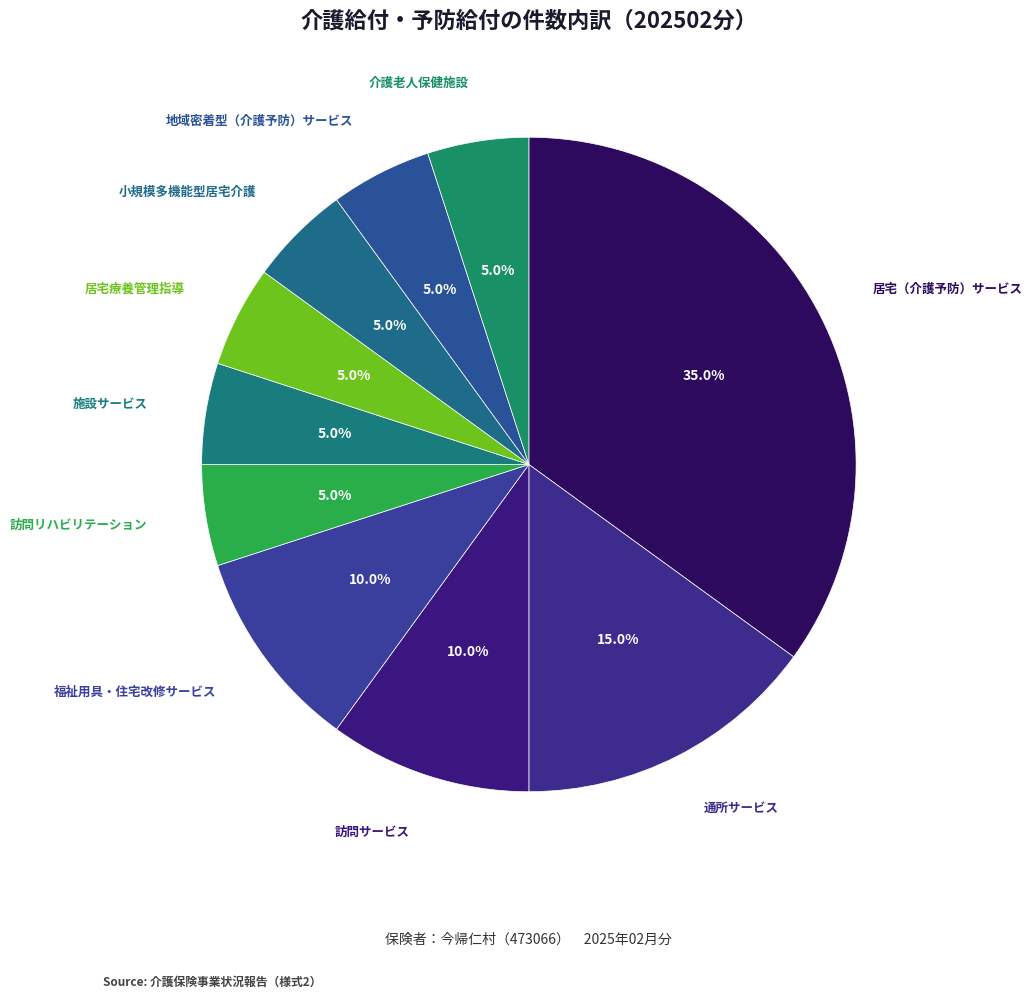

Is there any slice that represents more than half of the pie?

No